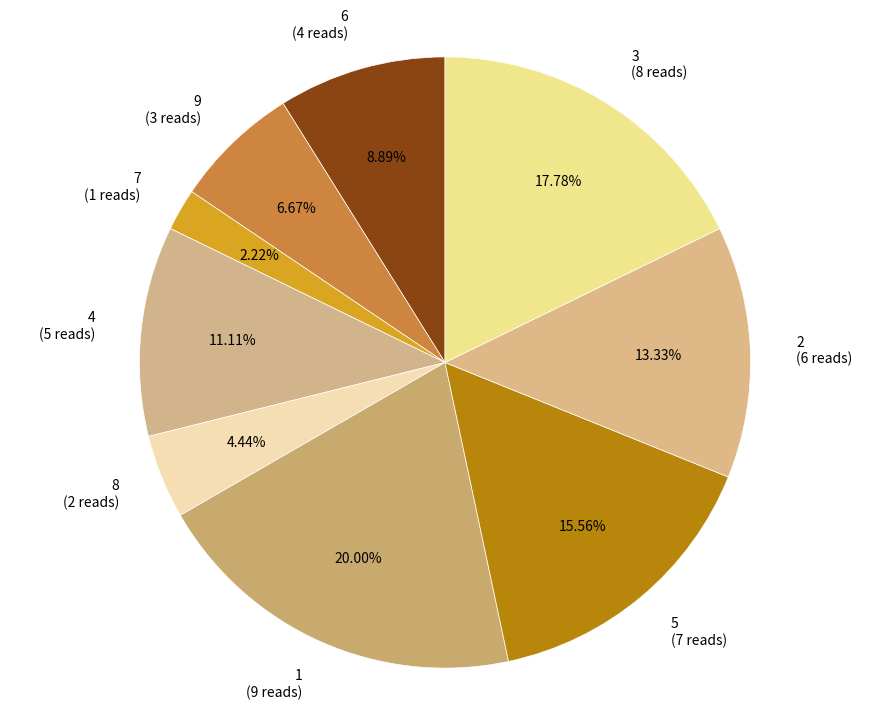

What is the smallest slice in the pie chart?

7